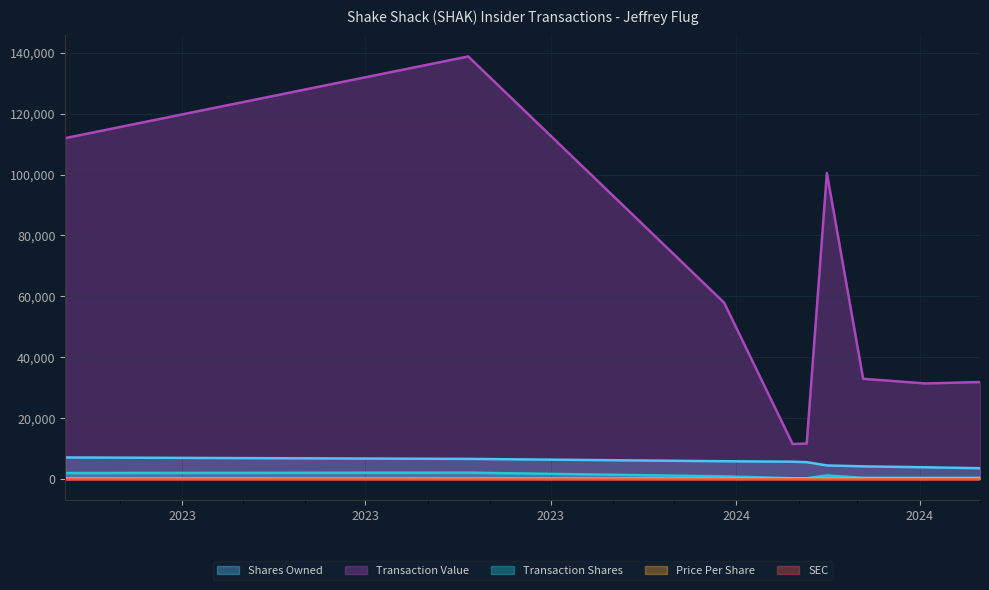

Which label corresponds to the smallest value in the chart?

2023-02-02